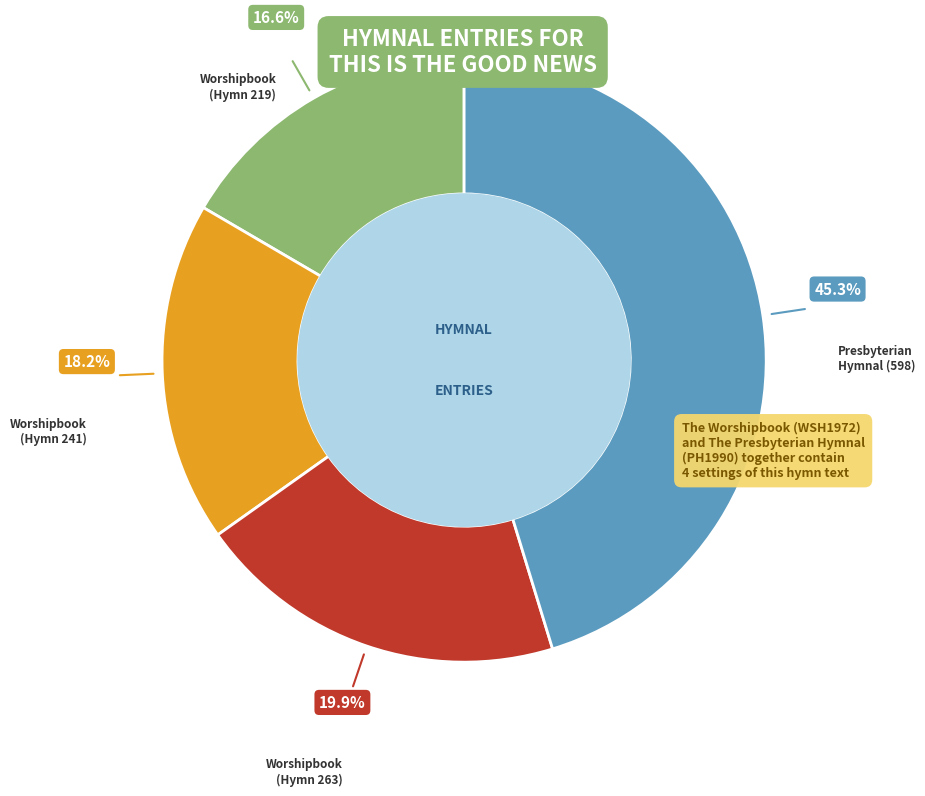

Is there a majority slice in this chart?

No